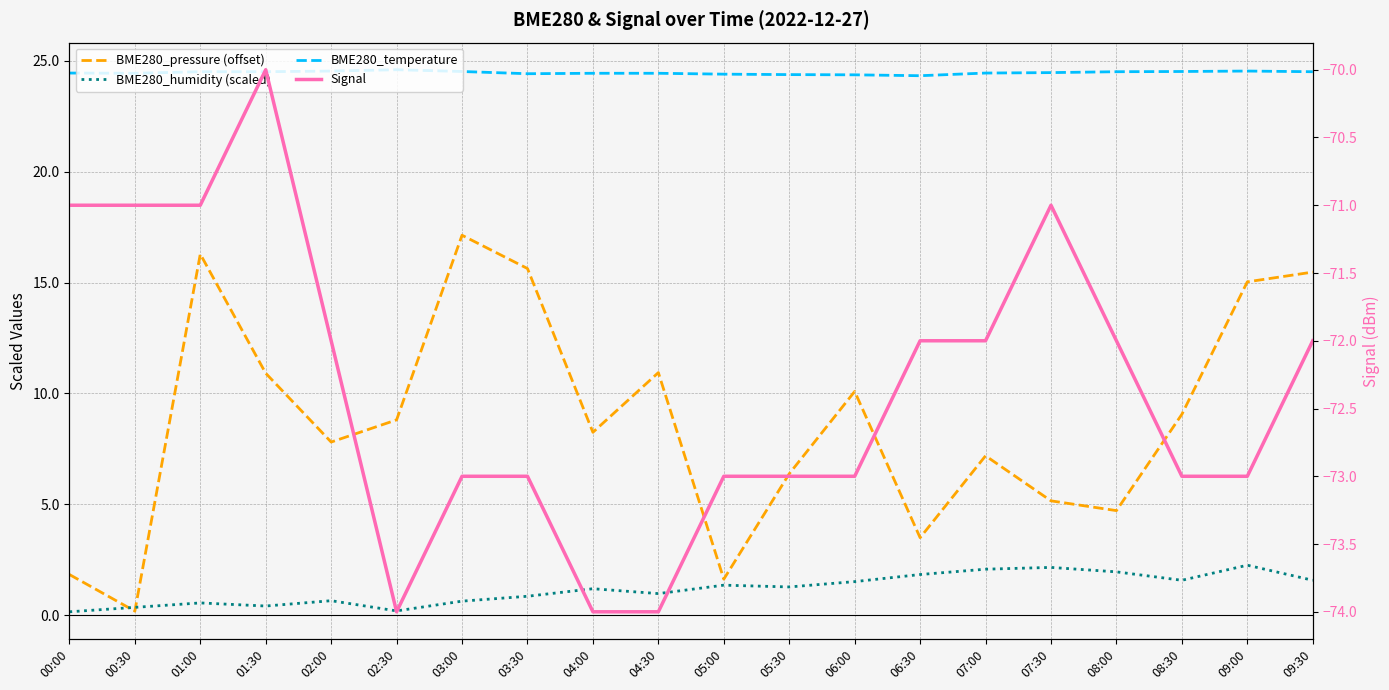

Which series has the largest range (max minus min)?

BME280_pressure (offset)